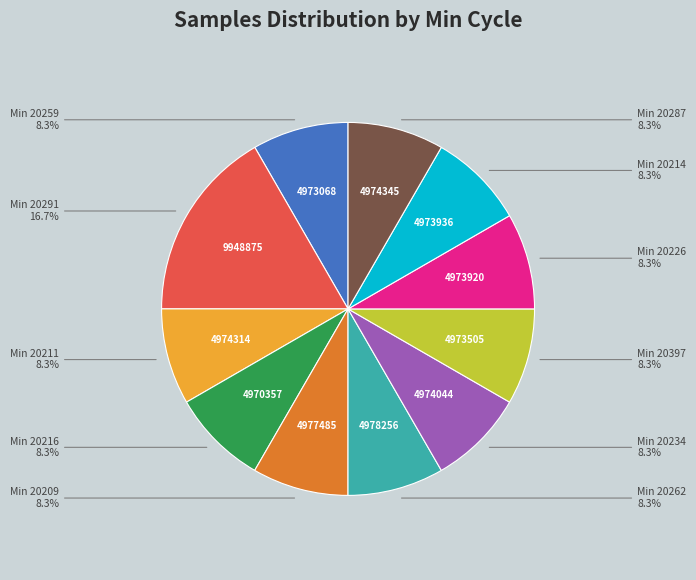

Is there a majority slice in this chart?

No